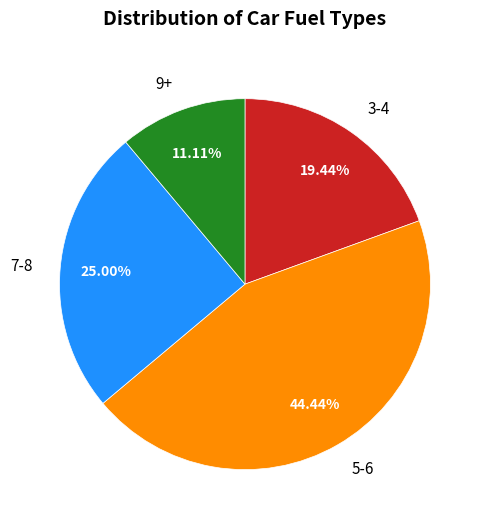

Approximately how many times larger is the value at 5-6 compared to 3-4?

2.3